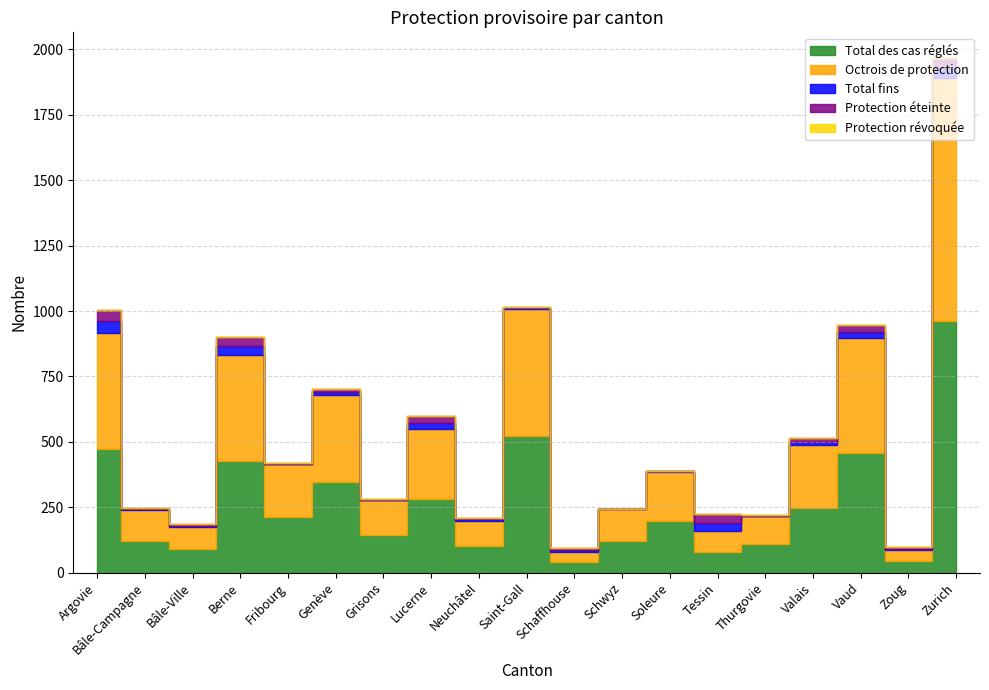

Is it true that Total fins equals 3 at Genève?

False